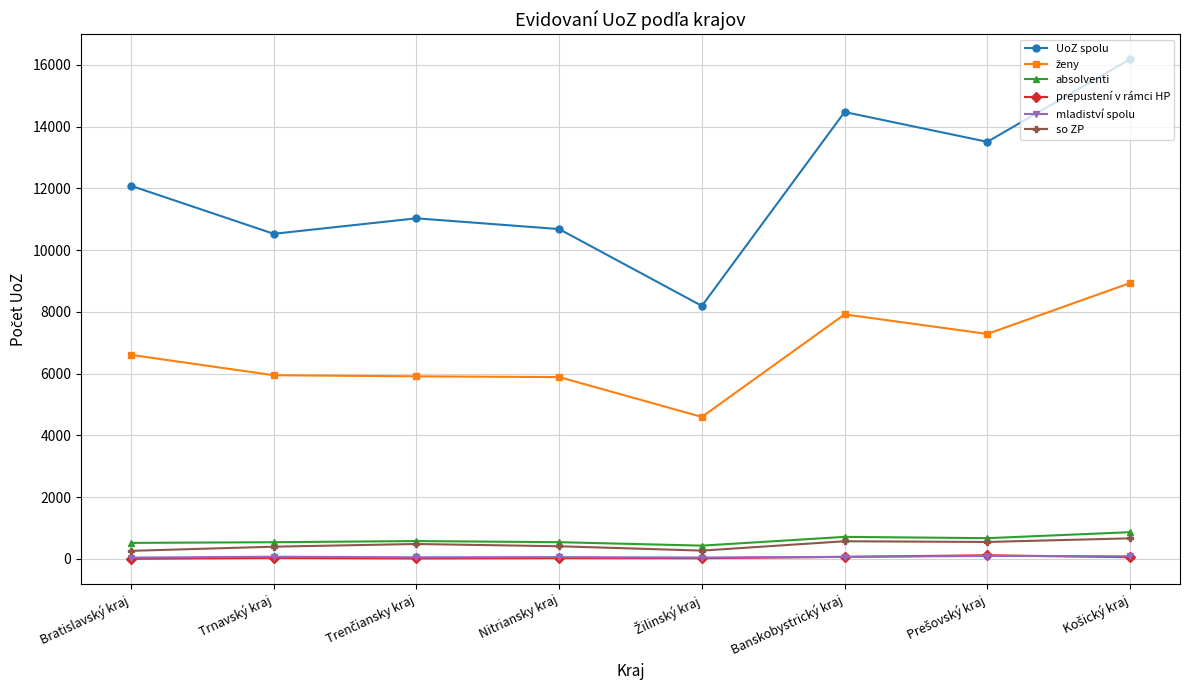

Which series has the largest total across all categories?

UoZ spolu